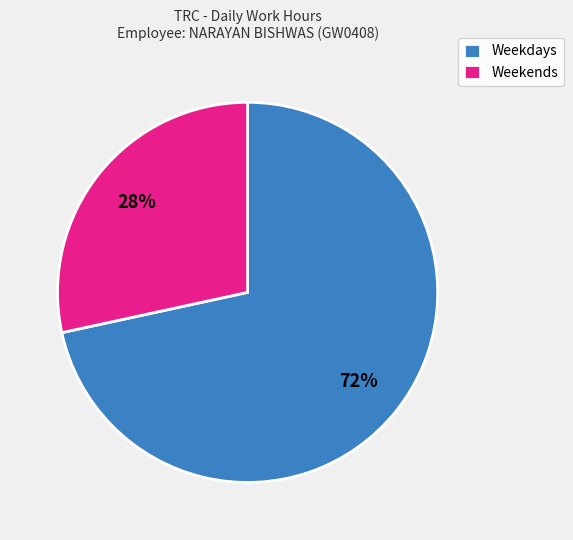

To the nearest percent, what is the combined percentage of Weekends and Weekdays?

100%